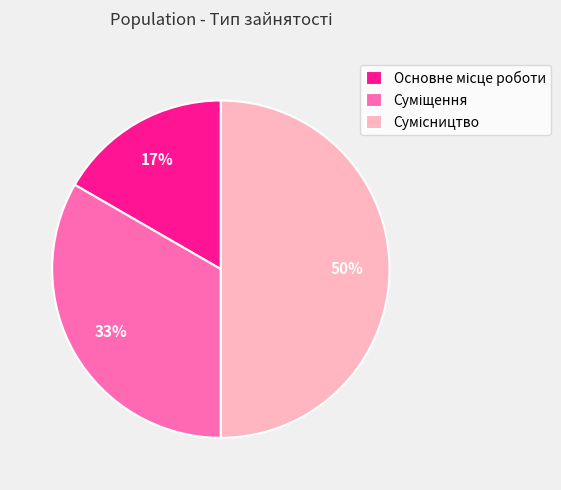

How many slices are in this pie chart?

3